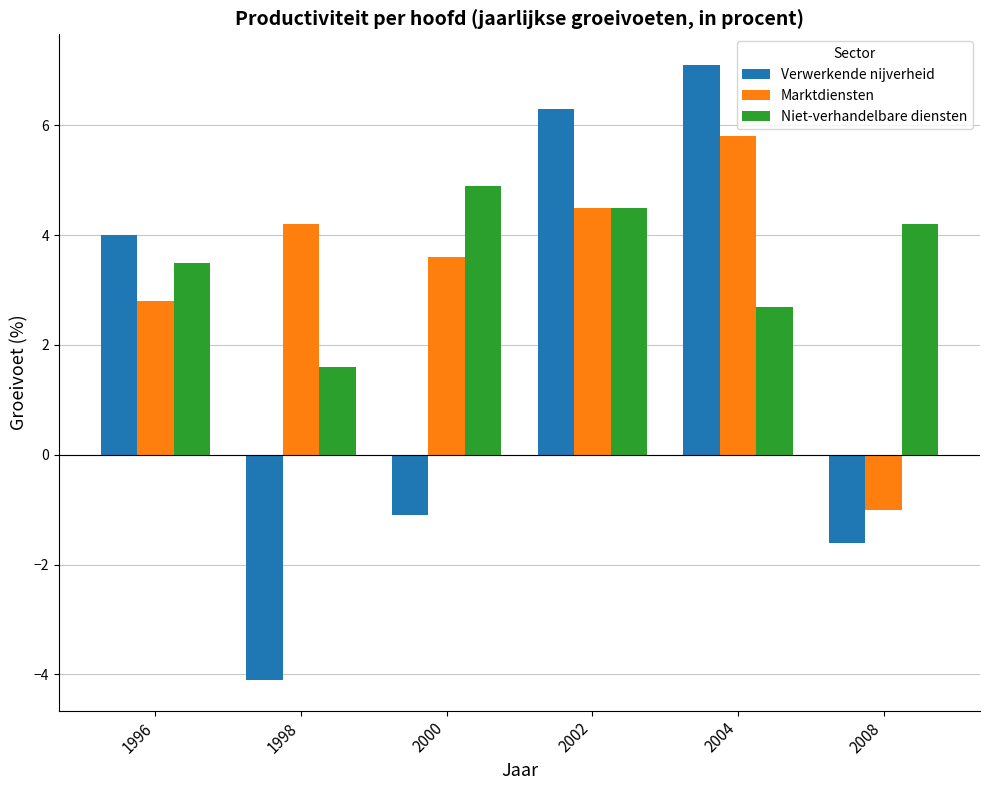

At which label is Niet-verhandelbare diensten closest to 3?

2004